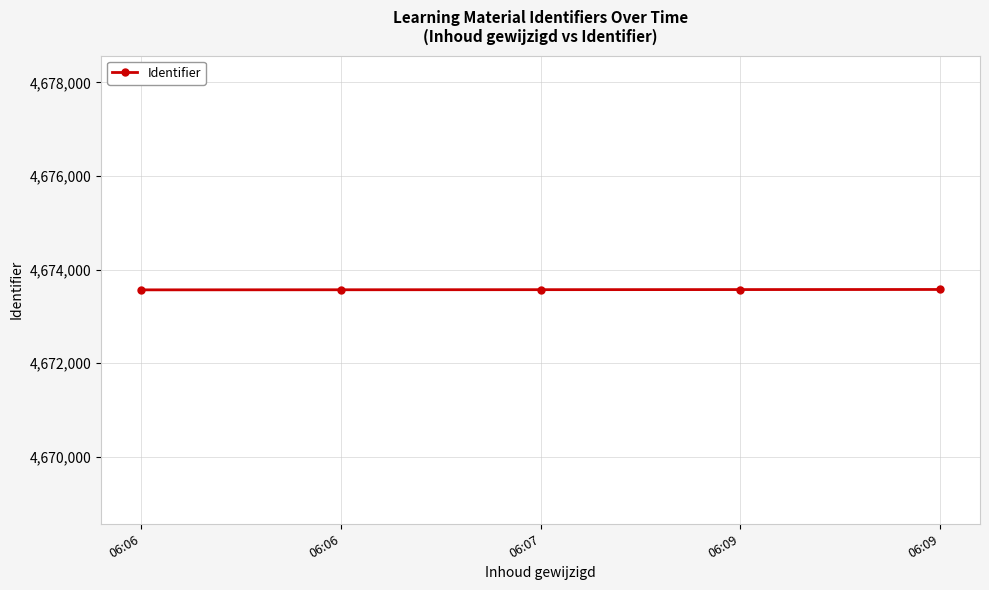

Does the chart display data point markers on the line(s)?

Yes